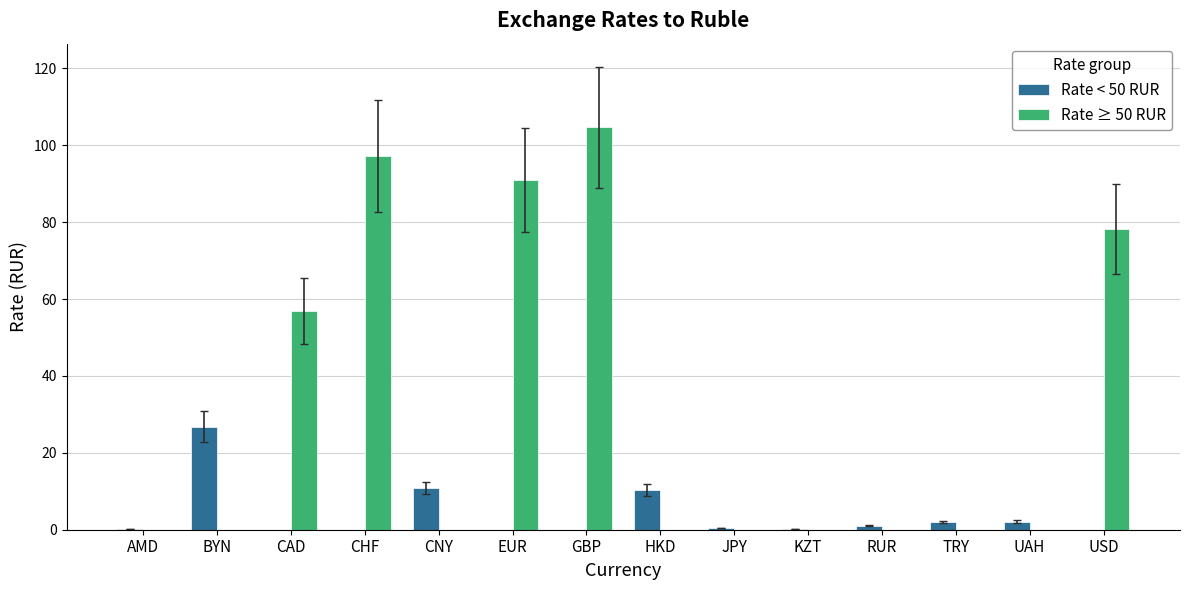

Are the bars grouped side by side (vs. stacked)?

Yes